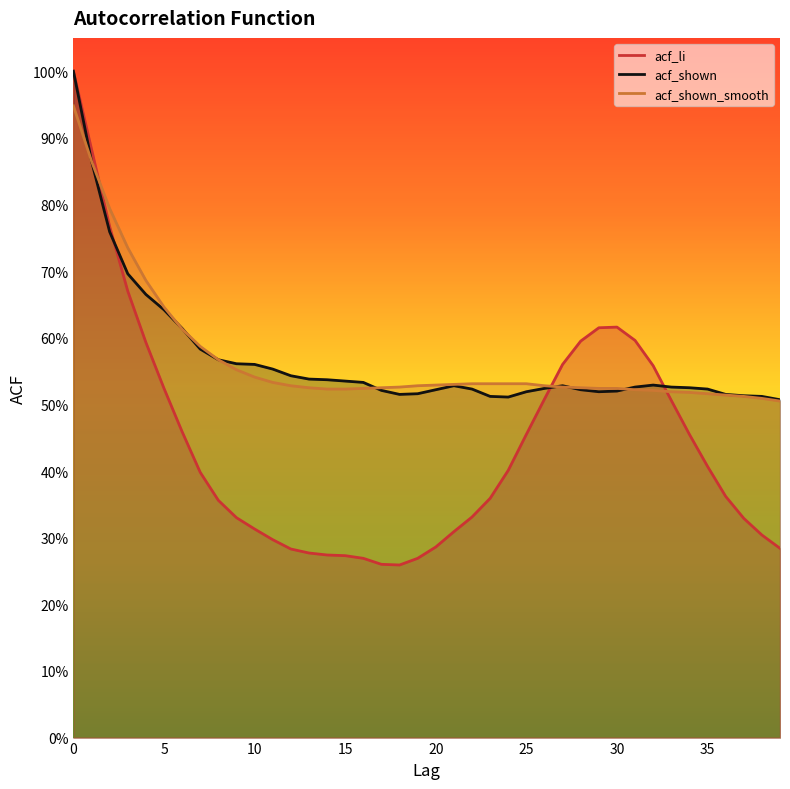

Does the chart display data point markers on the line(s)?

No